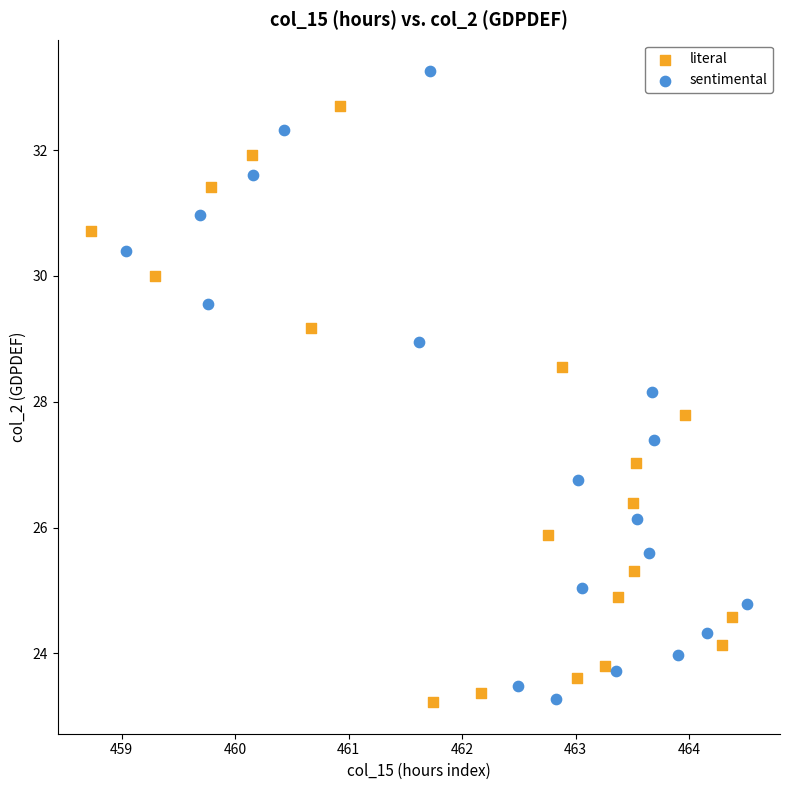

Which series reaches the maximum Y coordinate?

sentimental